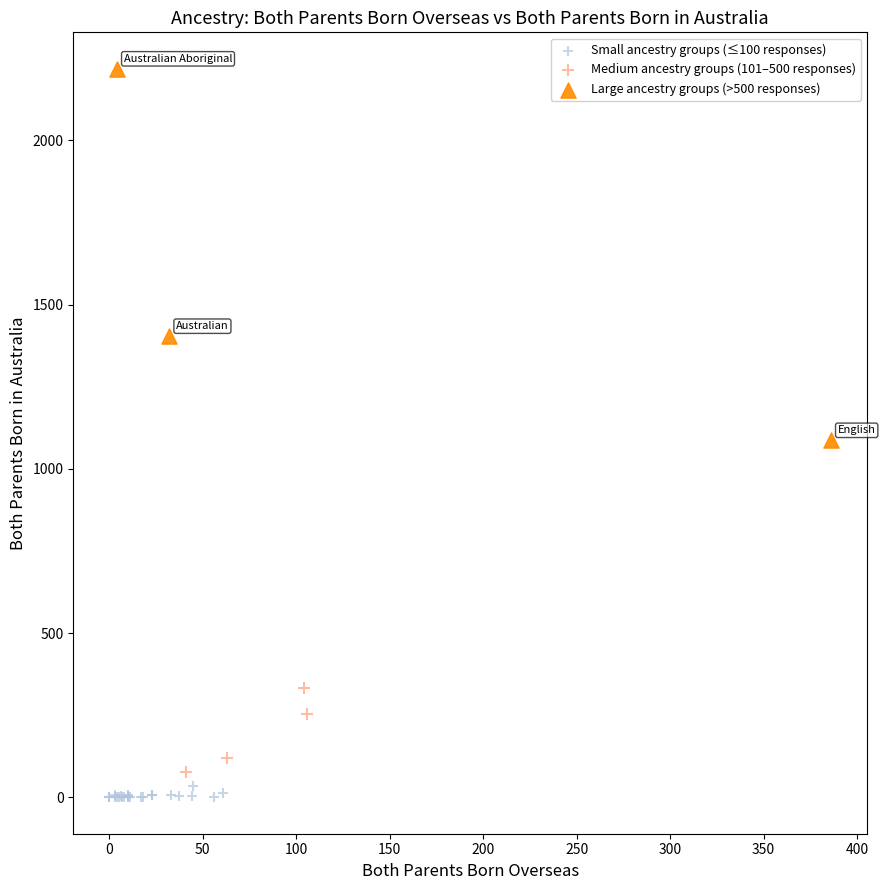

What are all the series names shown in the legend?

Small ancestry groups (≤100 responses), Medium ancestry groups (101–500 responses), Large ancestry groups (>500 responses)